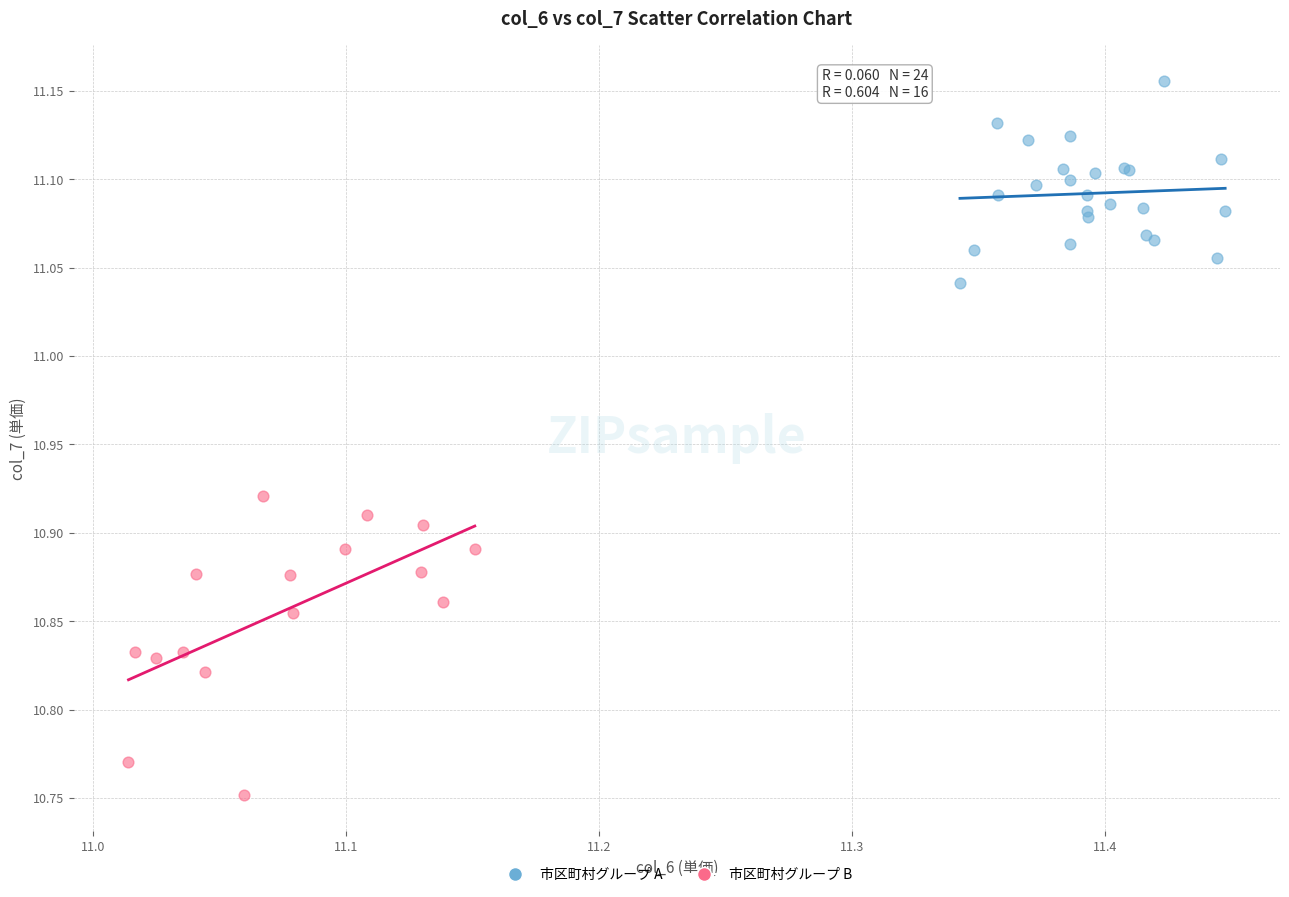

Which series reaches the minimum Y coordinate?

市区町村グループ B